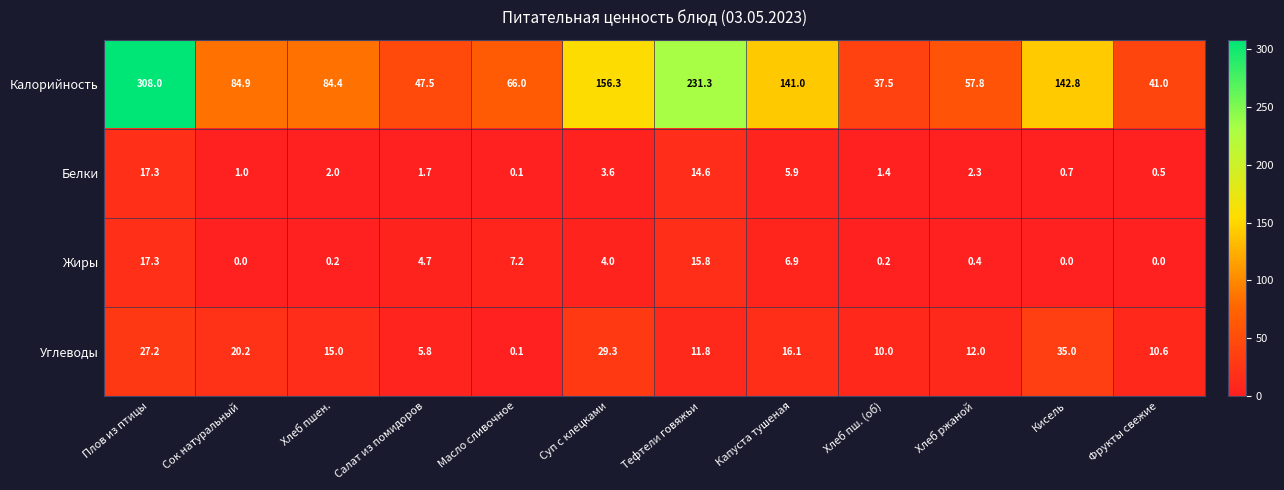

What is the average value of the Калорийность series?

116.5